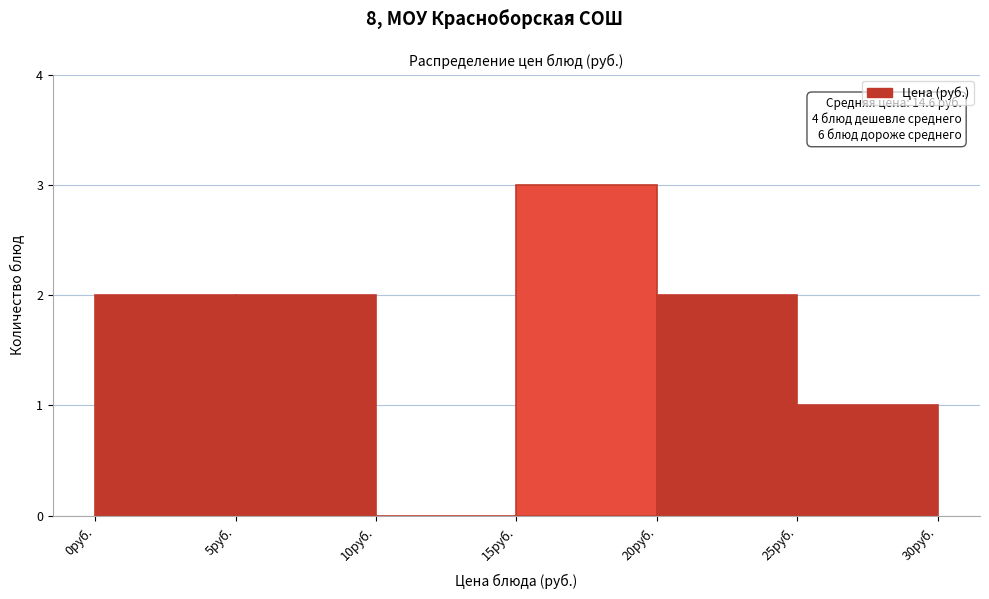

Which range on the x-axis has the tallest bar?

15 to 20